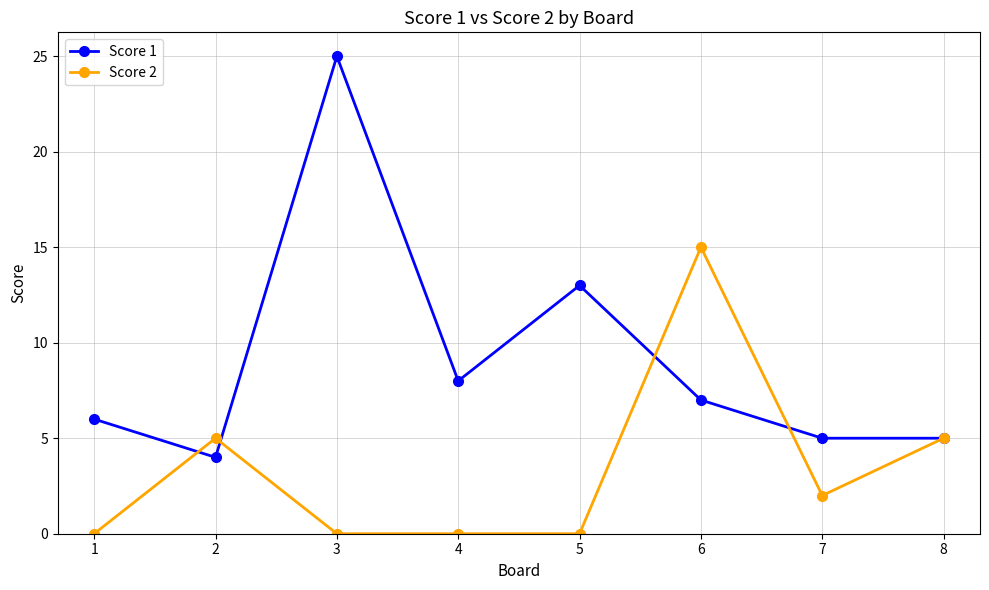

Where do Score 1 and Score 2 first cross each other?

1 and 2